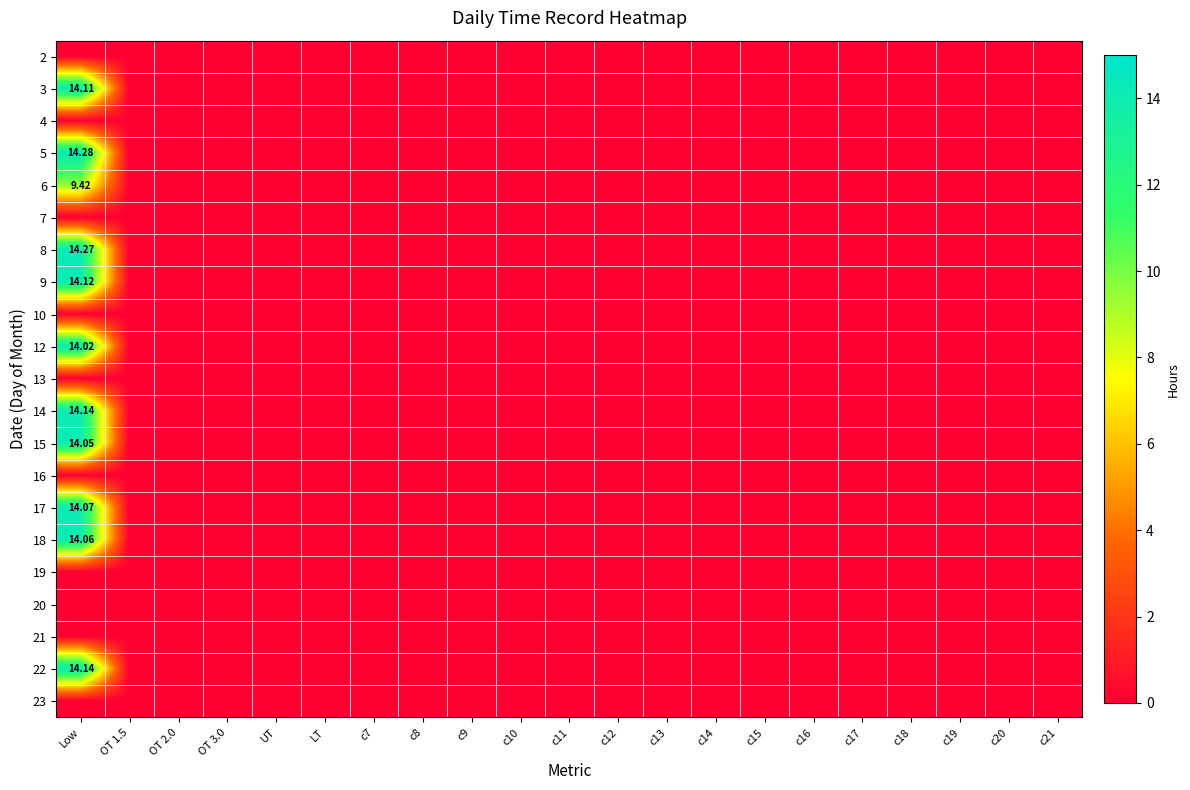

How many series are shown in this chart?

21